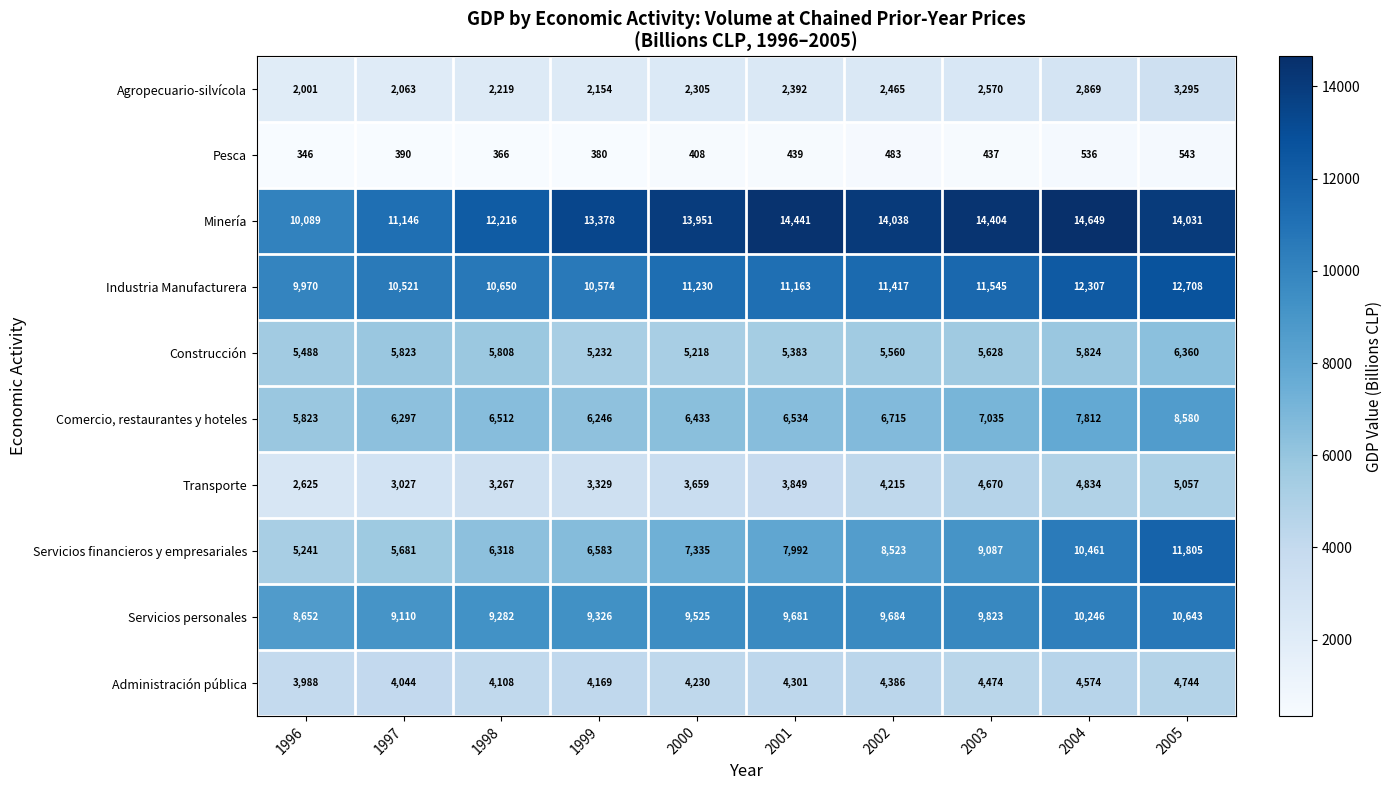

Which series has the largest range (max minus min)?

Servicios financieros y empresariales